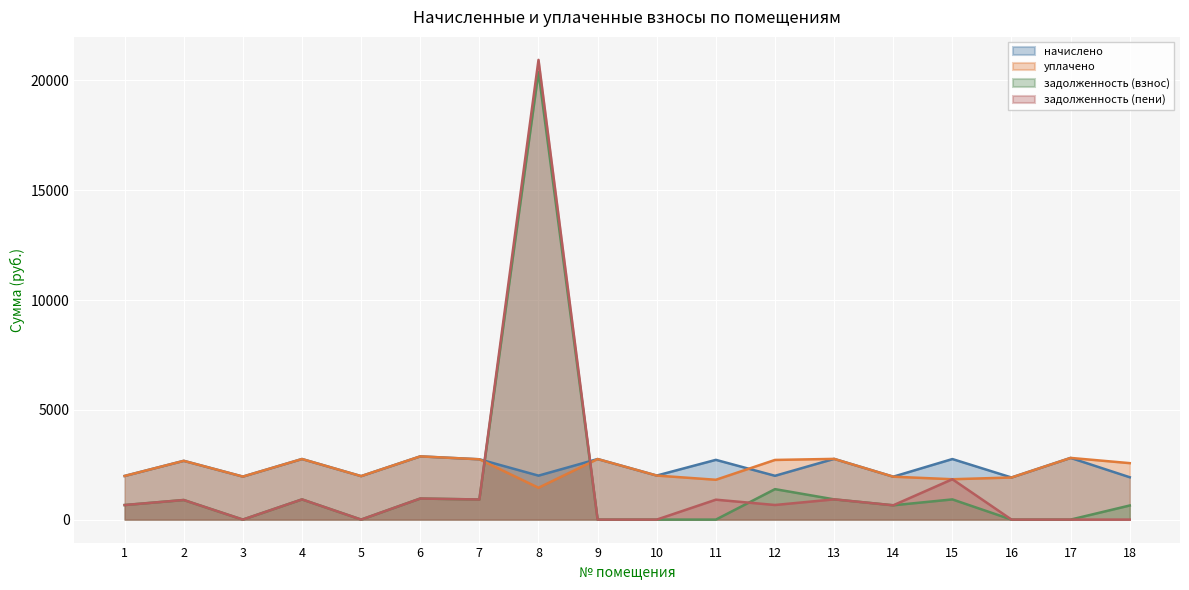

Where is the first local maximum for уплачено?

2